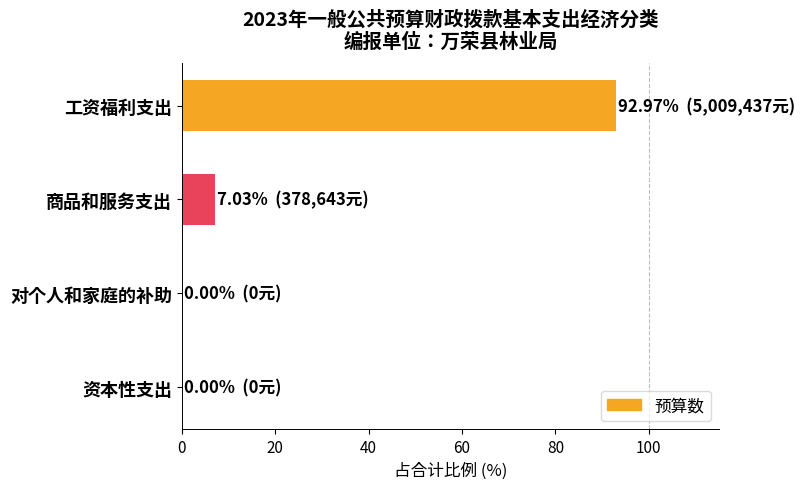

What is the sum of all values?

100.0